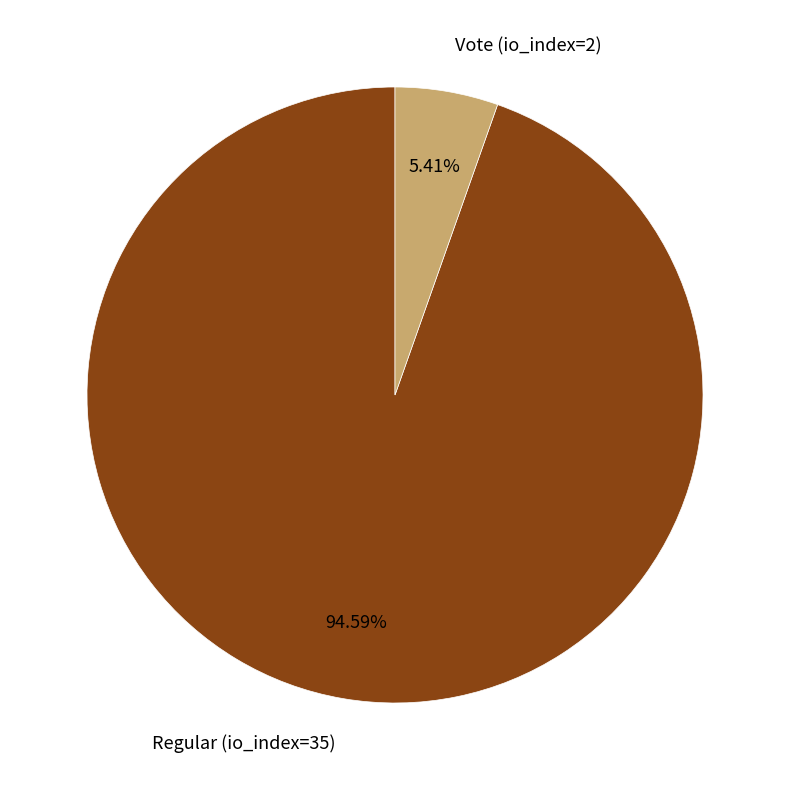

Which has a higher value, Regular (io_index=35) or Vote (io_index=2)?

Regular (io_index=35)